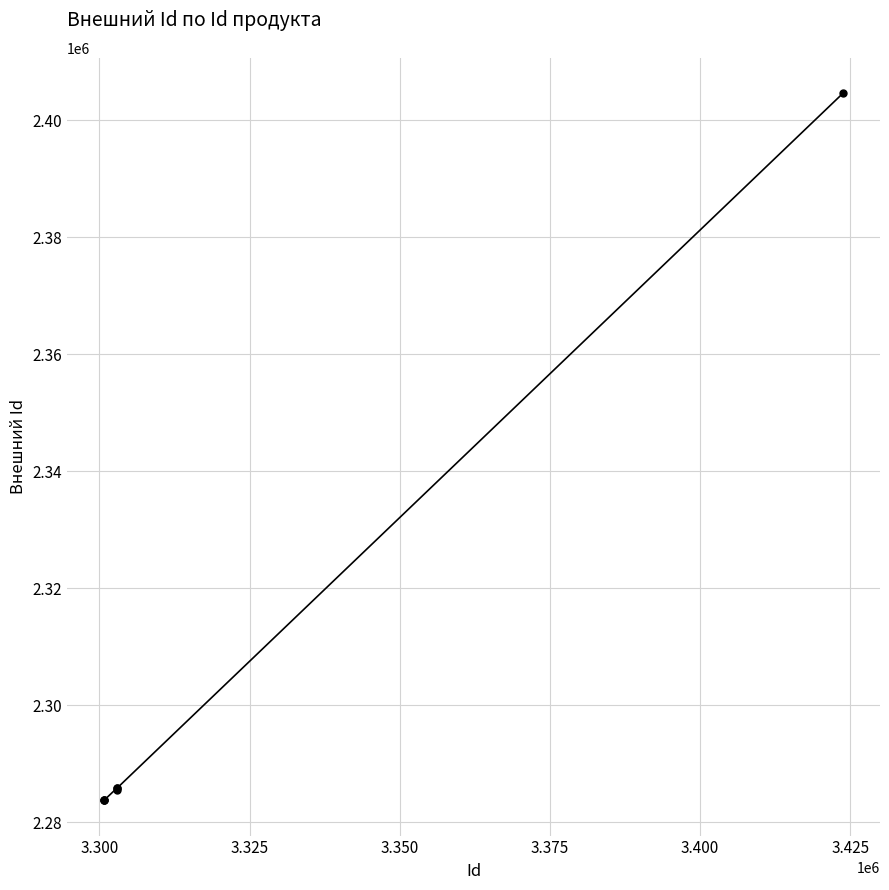

What is the maximum value shown in the chart?

2404654